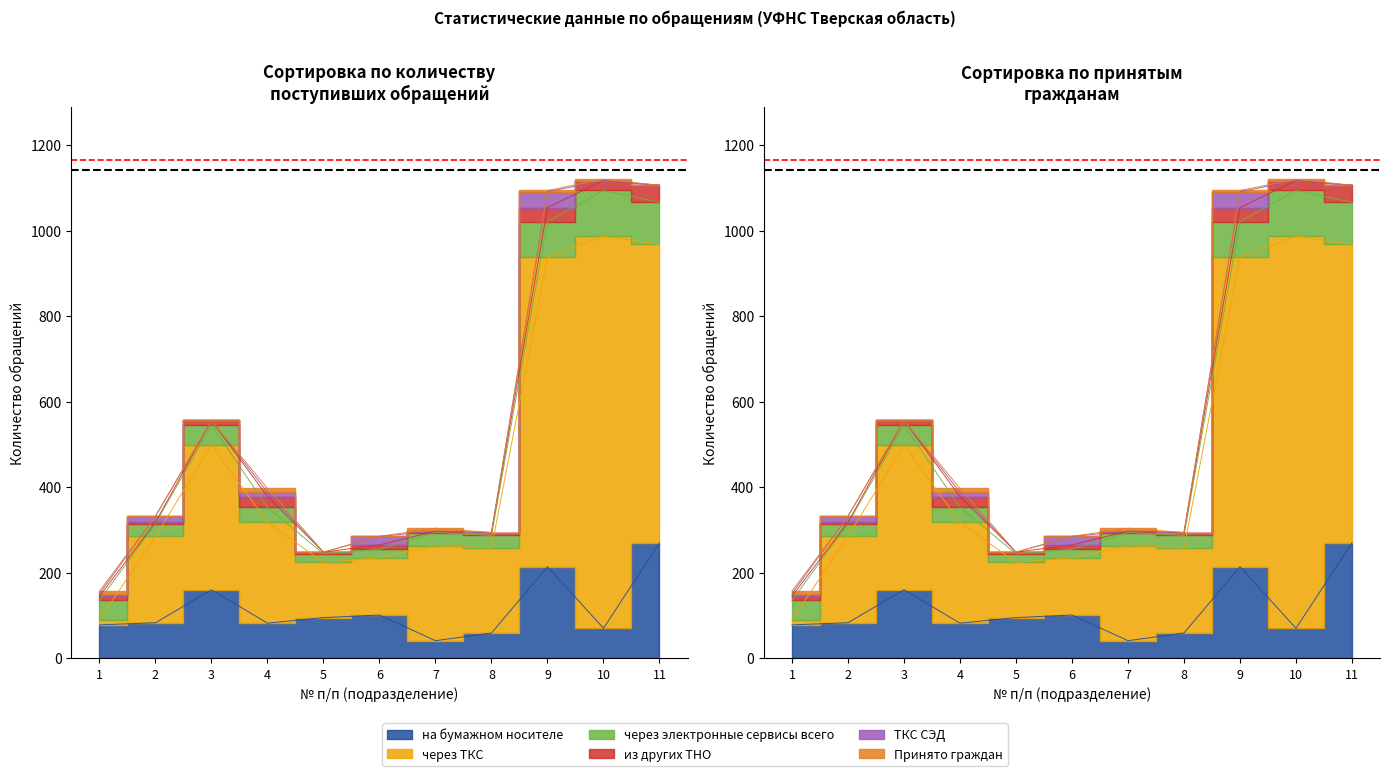

True or false: Принято граждан has a value of 1 at 10.

False